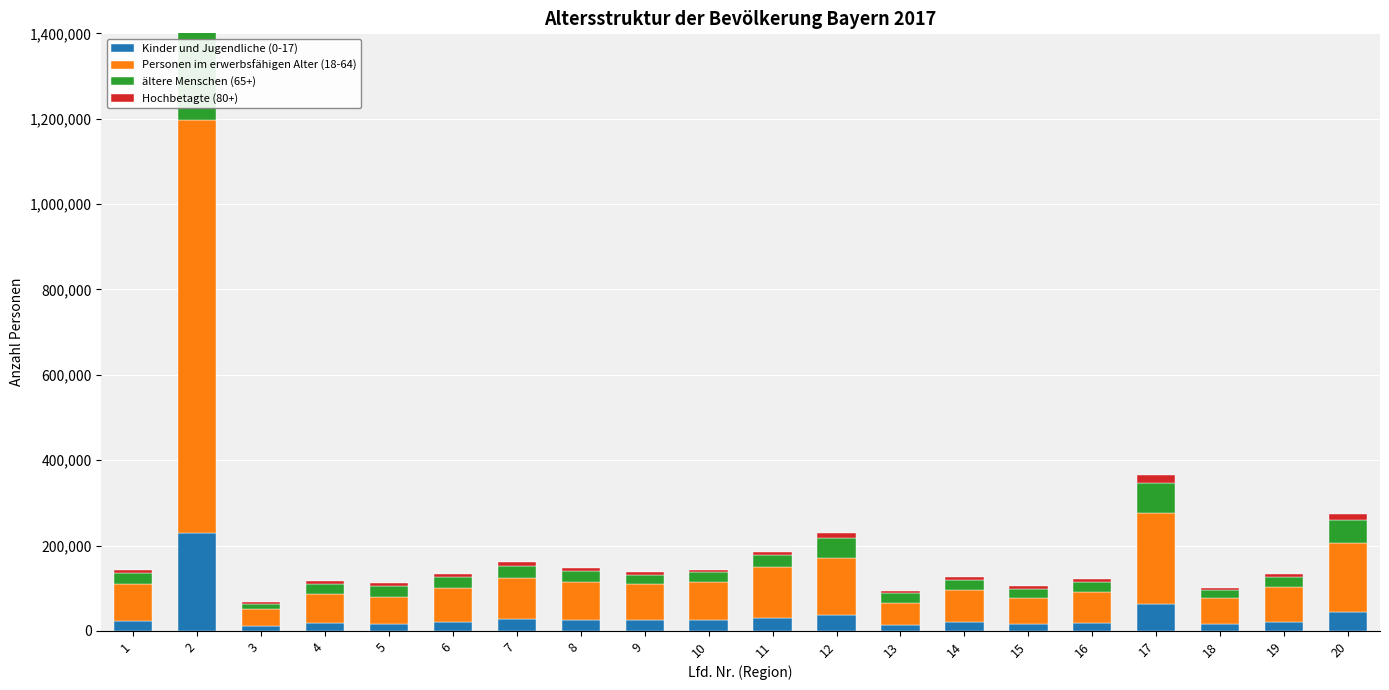

At which label does Personen im erwerbsfähigen Alter (18-64) reach its peak?

2